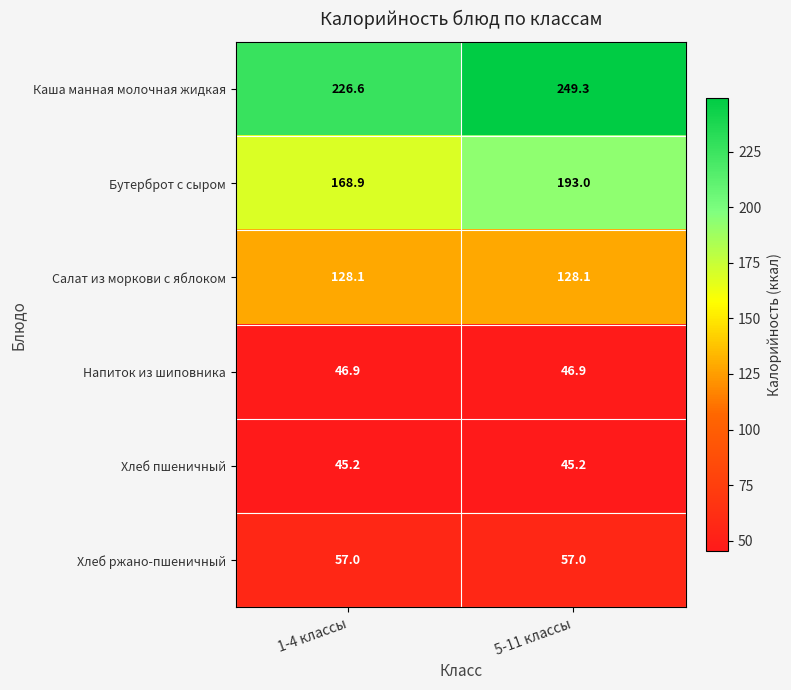

What is the sum of all Бутерброт с сыром values?

361.9